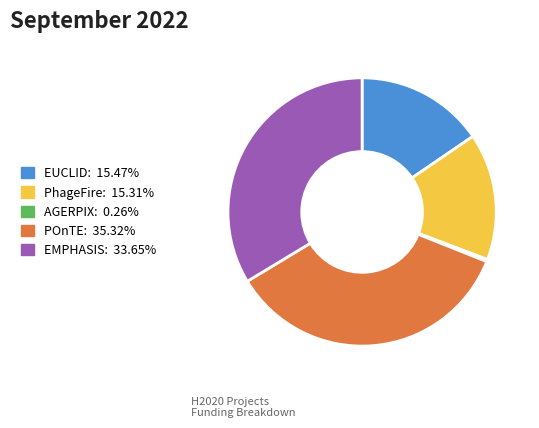

Is the sum of PhageFire and EMPHASIS greater than half?

No